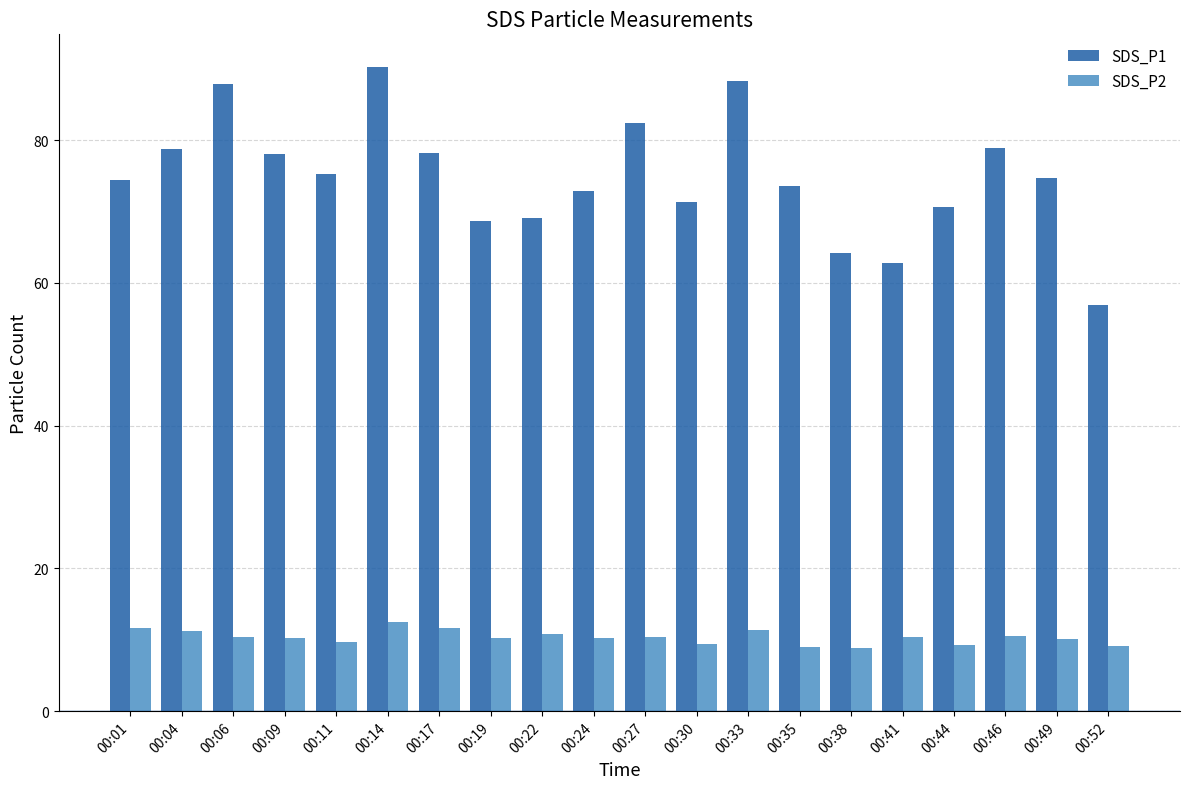

Are the bars horizontal?

No